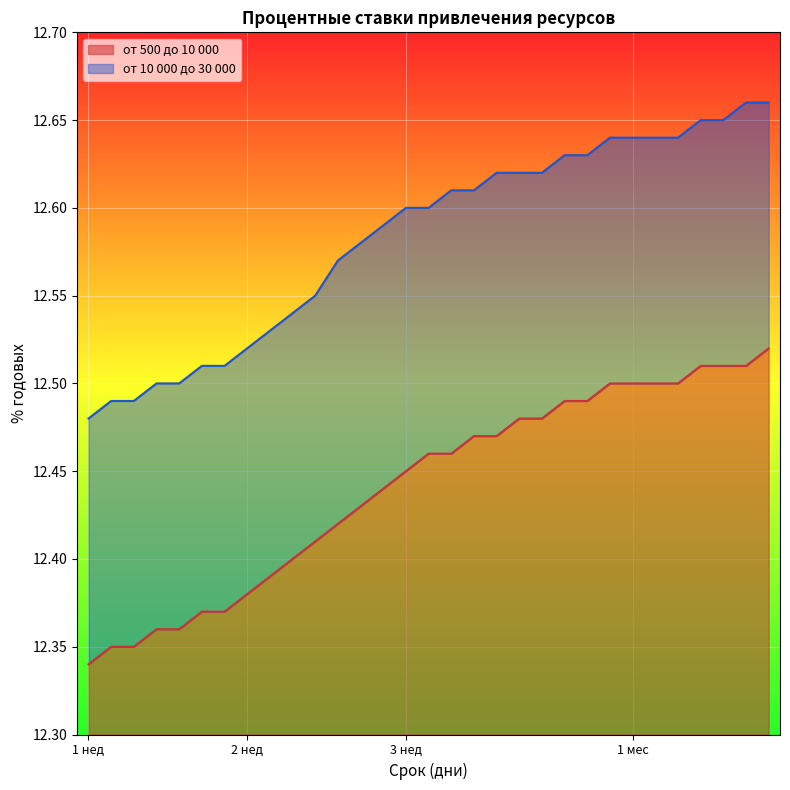

True or false: от 500 до 10 000 has a value of 7.8 at 15.

False